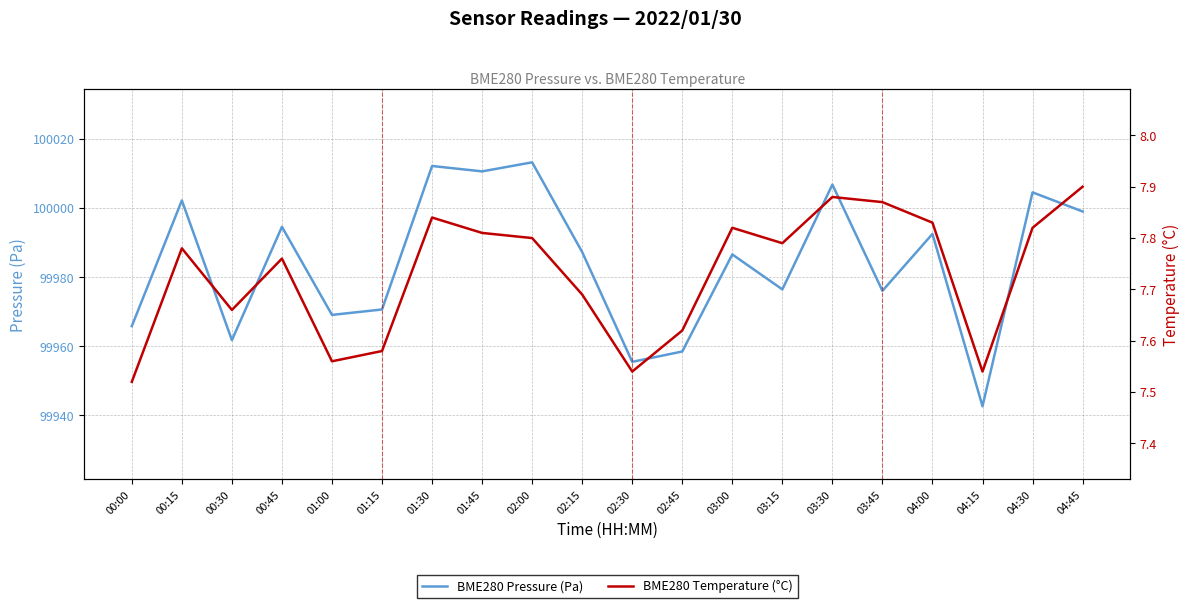

What is the label of the 5th point from the left?

01:00